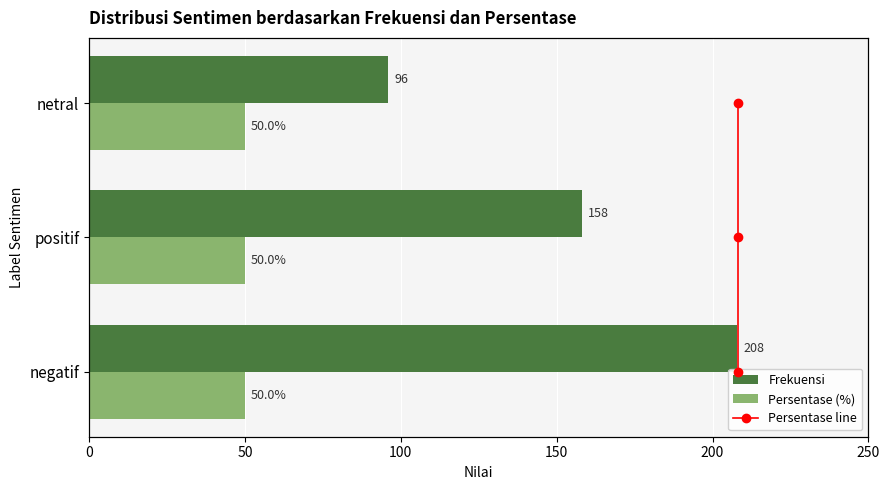

What is the maximum value for Persentase (%)?

50